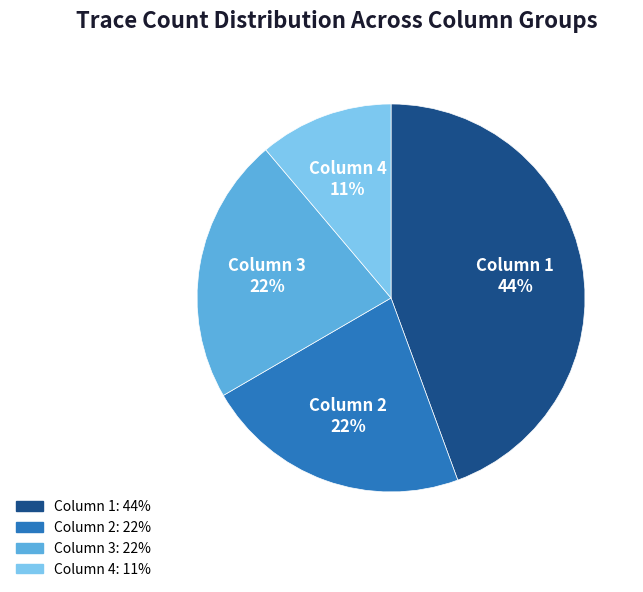

To the nearest percent, what percentage of the pie is Column 2?

22%